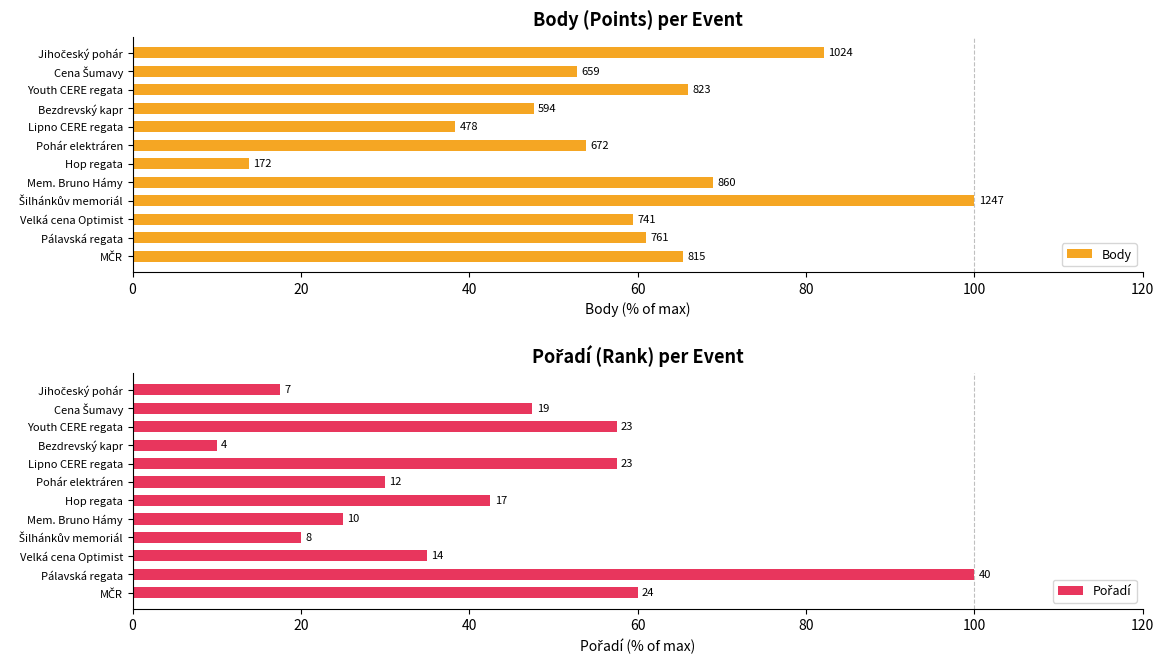

What is the value of the Body bar at the 1st from the left?

65.4